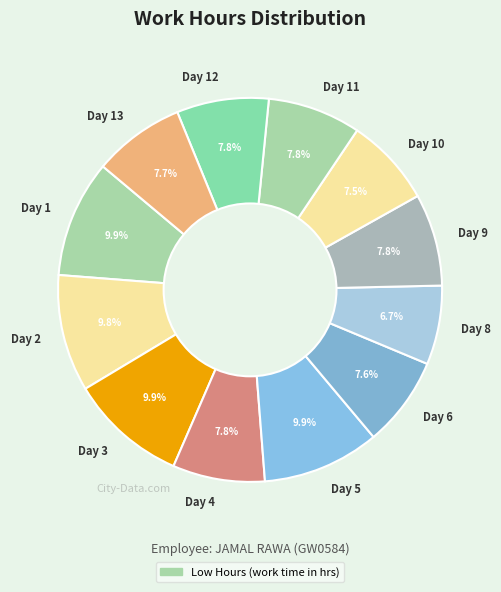

Is Day 4 the majority of the pie?

No